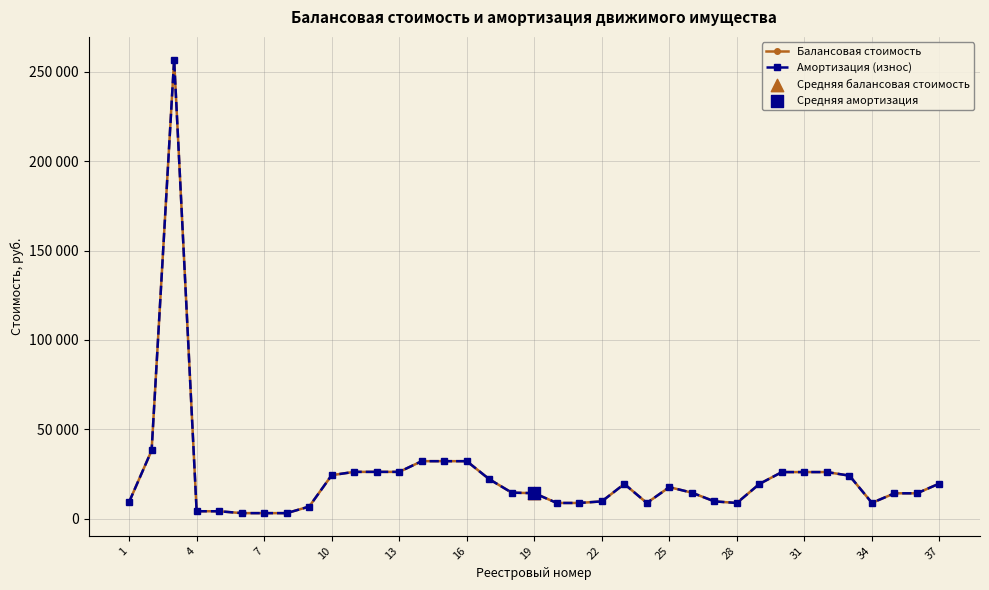

Is this an area chart (filled region under the line)?

No